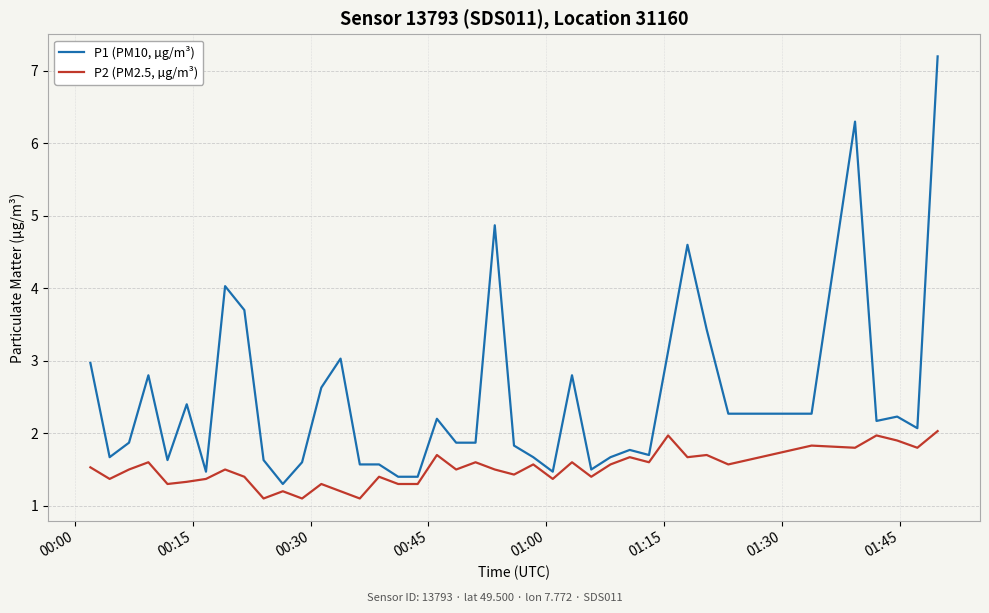

Rank the series by their average value, from highest to lowest.

P1 (PM10, µg/m³), P2 (PM2.5, µg/m³)